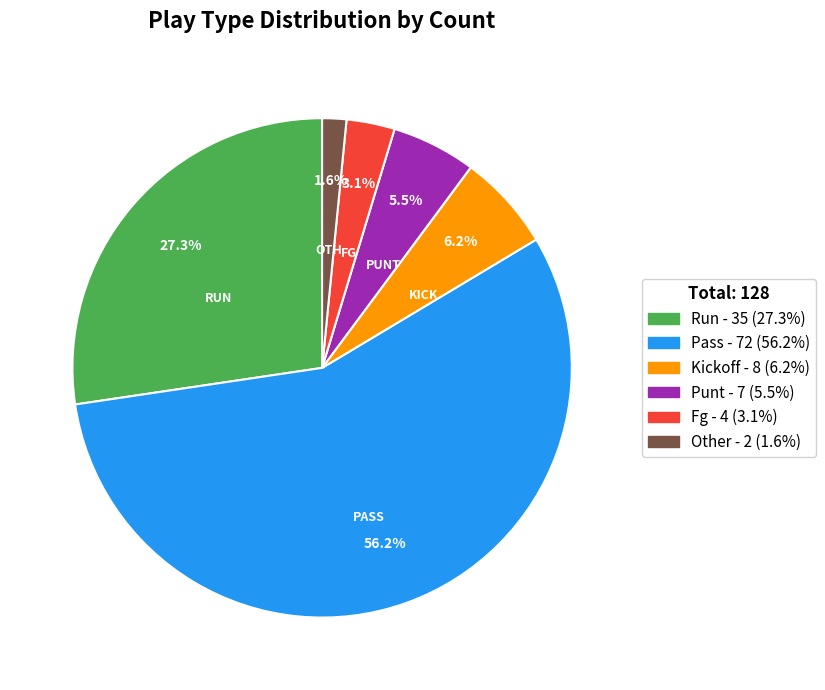

Is there a majority slice in this chart?

Yes